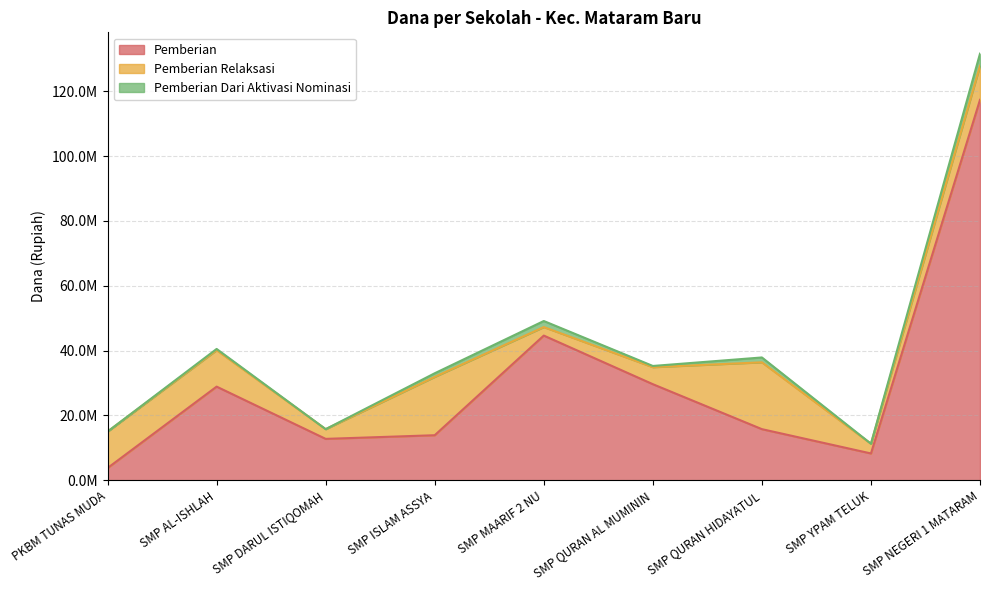

Which series changed the most between SMP YPAM TELUK and SMP NEGERI 1 MATARAM?

Pemberian